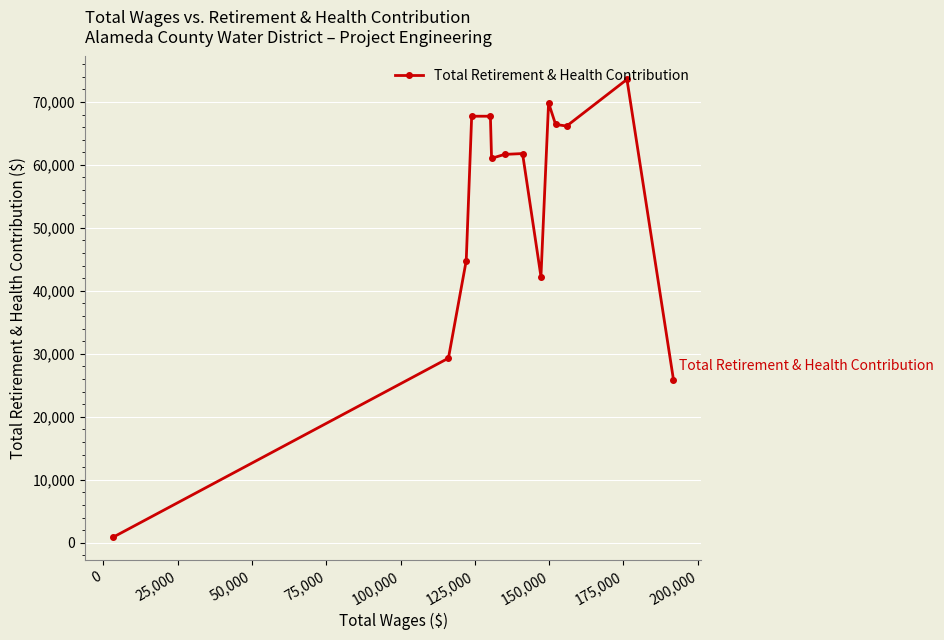

How many categories are shown in the chart?

14